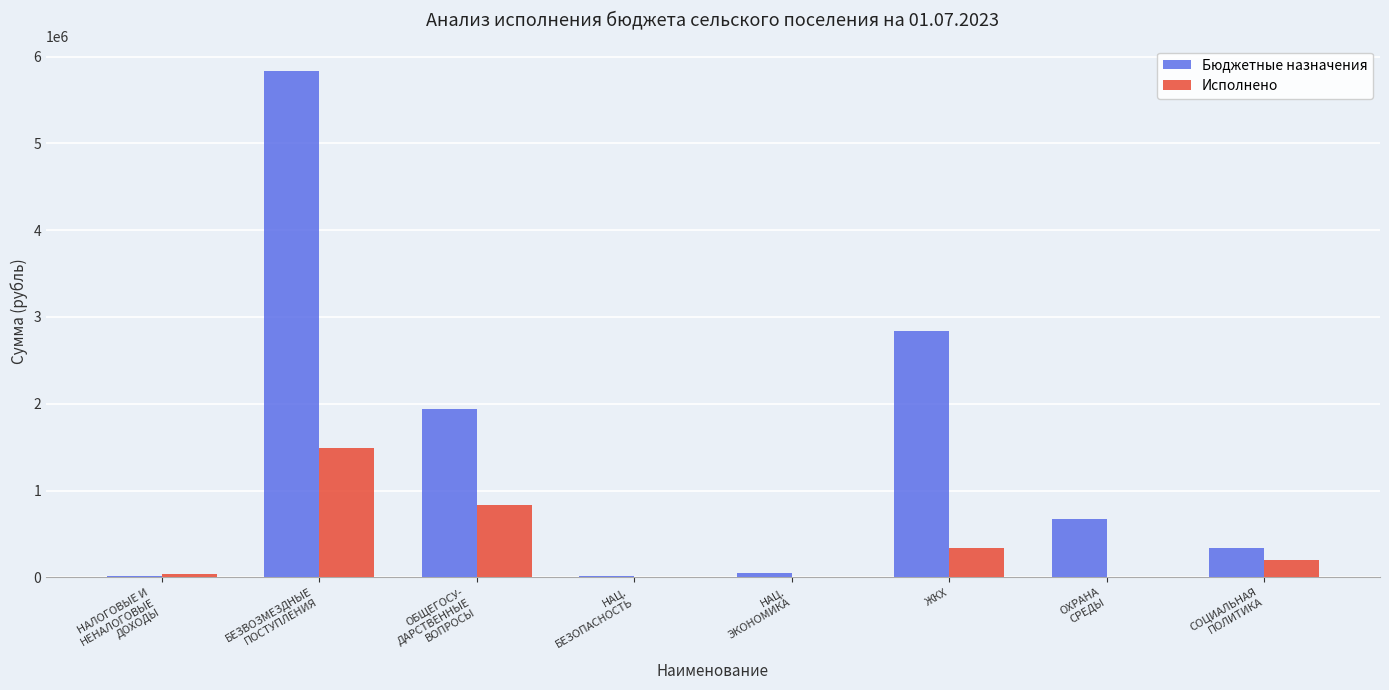

At which label is Бюджетные назначения closest to 2922999?

ЖКХ